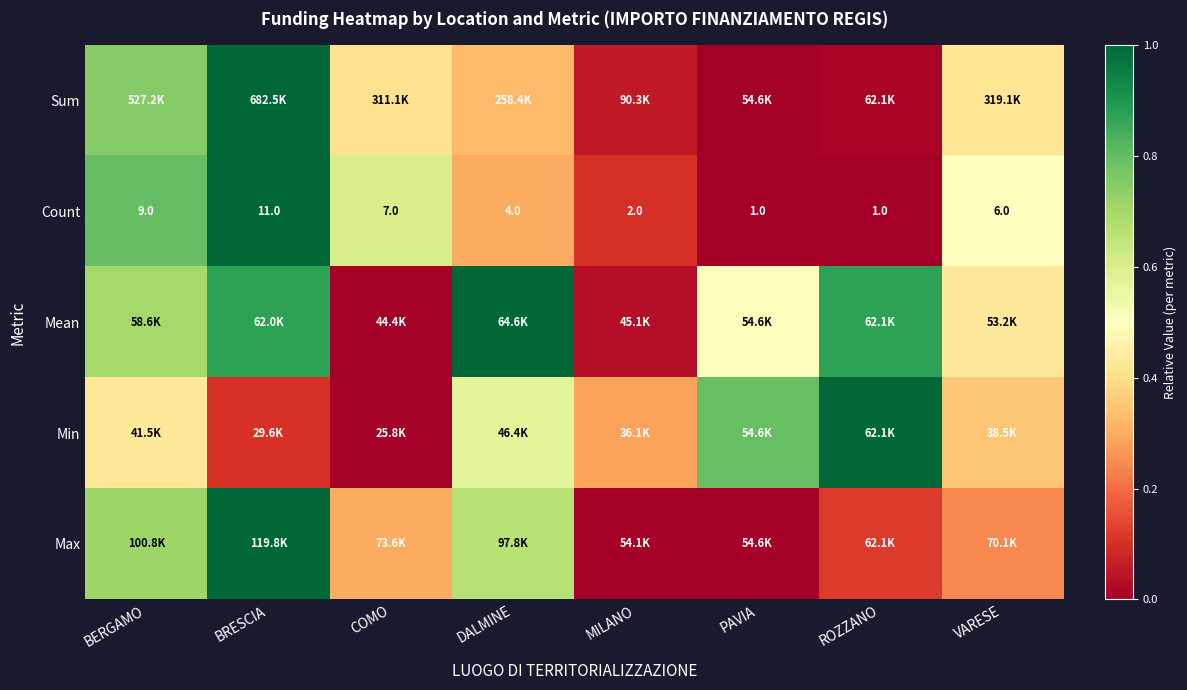

Which category has the highest value in the Count series?

BRESCIA